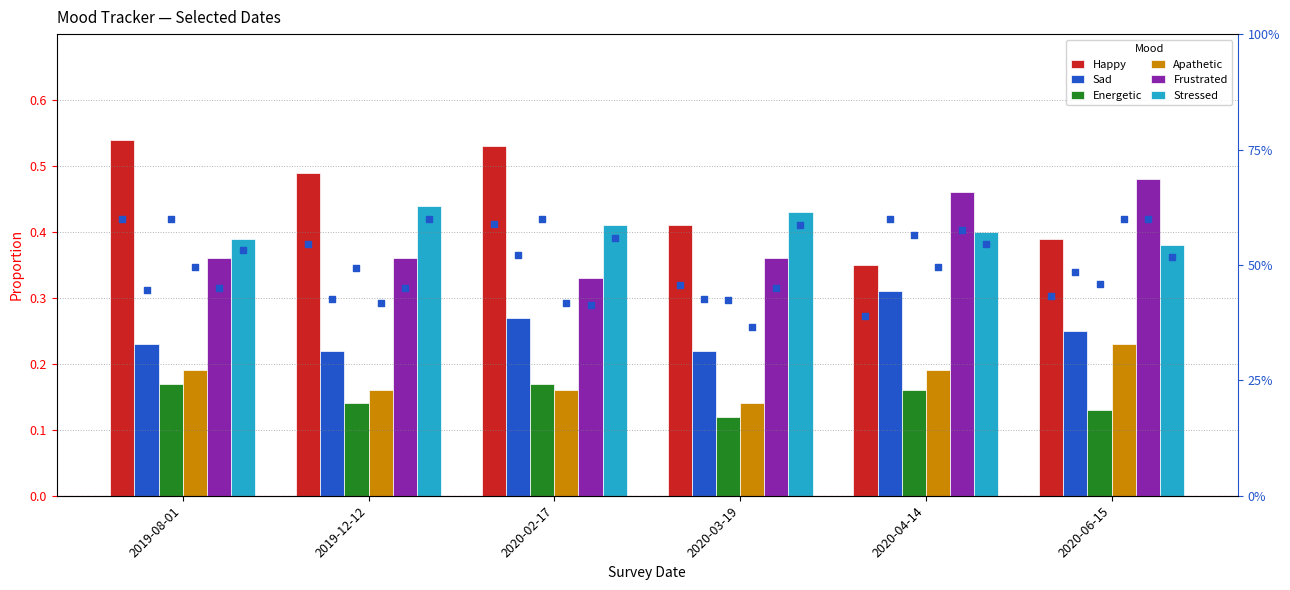

Which series has the widest spread of Y values?

Happy